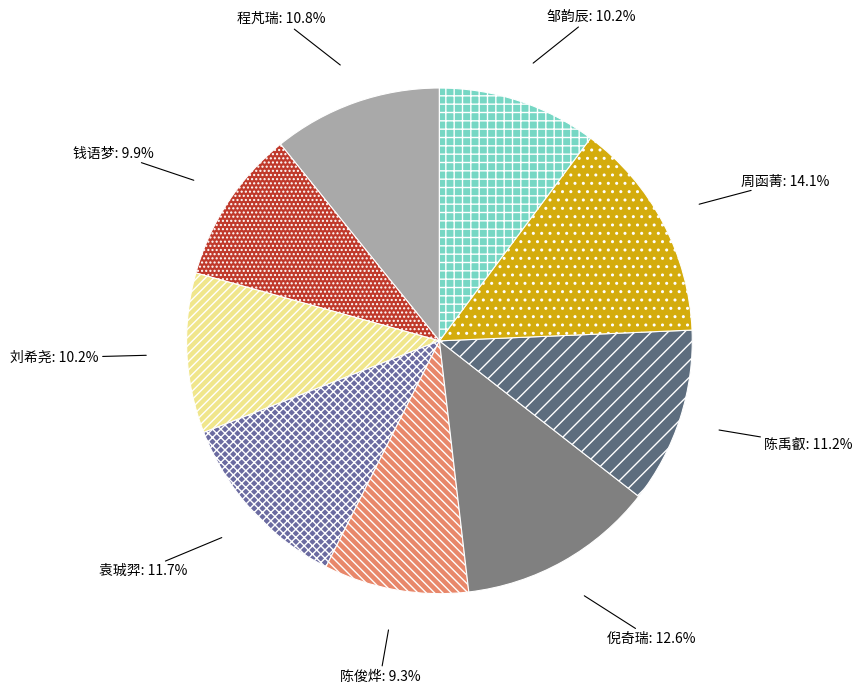

How many slices are in this pie chart?

9